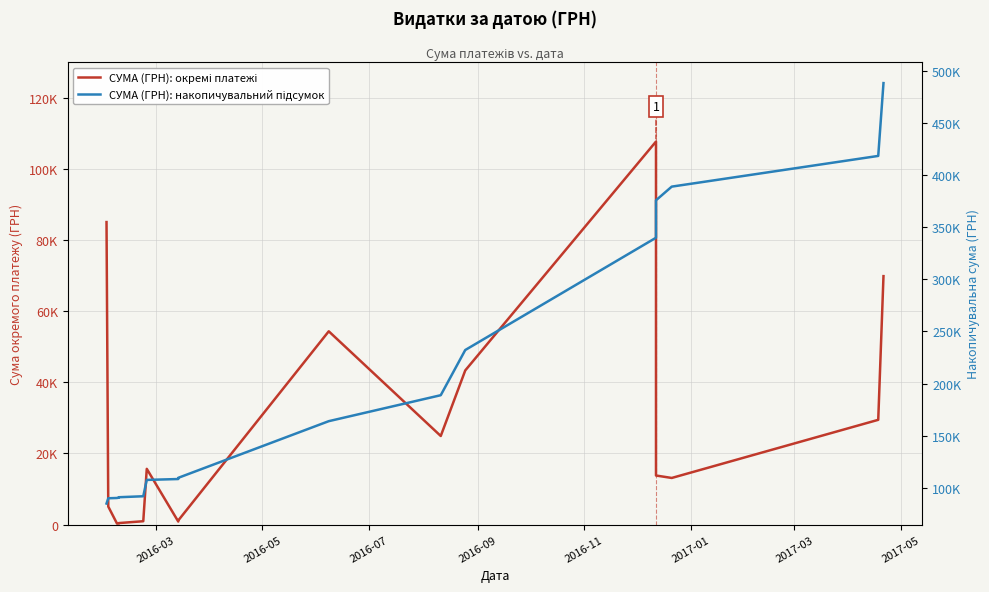

What is the difference between the maximum and minimum values in the СУМА (ГРН): окремі платежі series?

107385.8